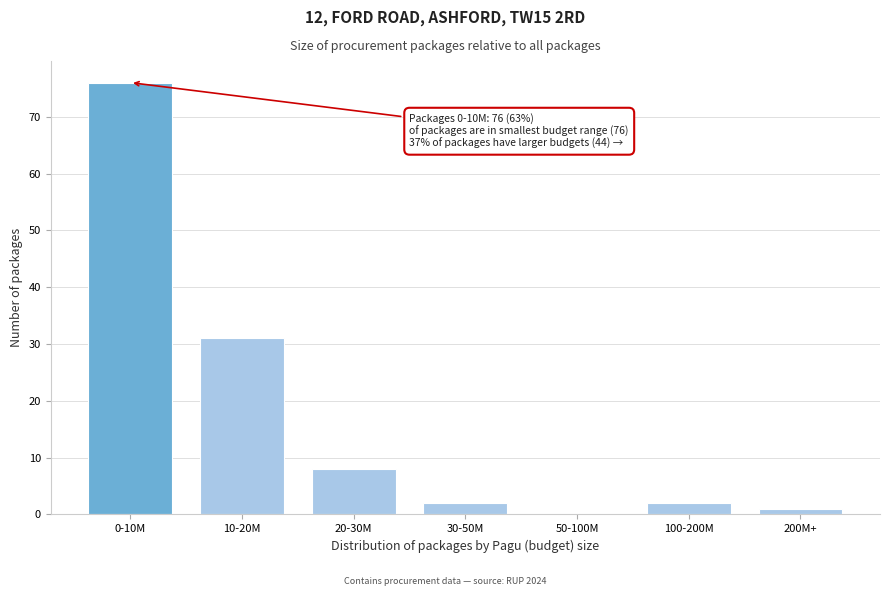

Reading left to right, list all the values displayed in this chart.

0-10M=76	10-20M=31	20-30M=8	30-50M=2	50-100M=0	100-200M=2	200M+=1